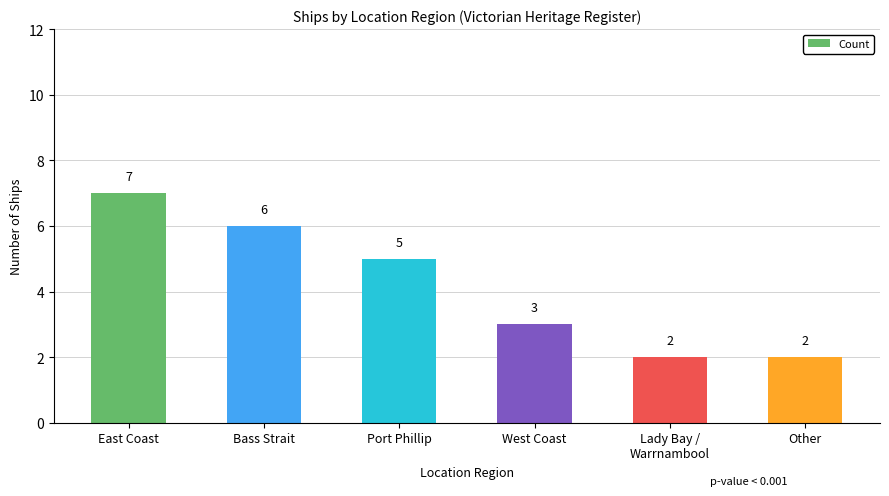

What is the sum of the values at Bass Strait and Lady Bay /
Warrnambool?

8